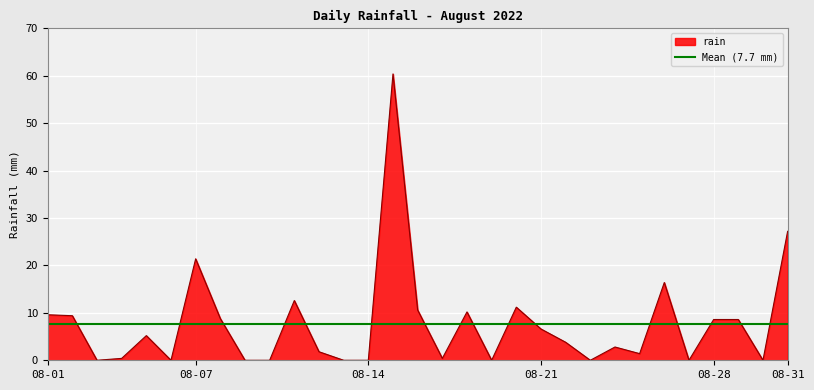

What is the maximum value for rain?

60.4